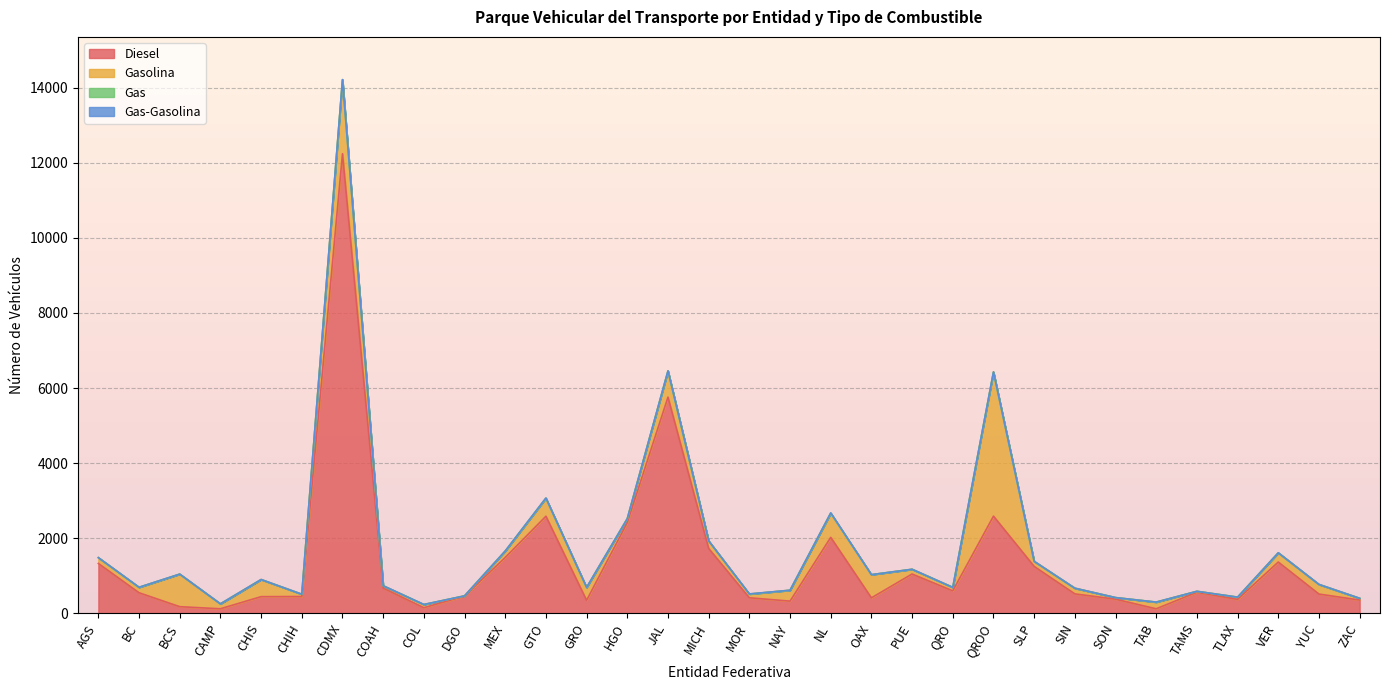

True or false: Gasolina and Gas intersect in this chart.

False